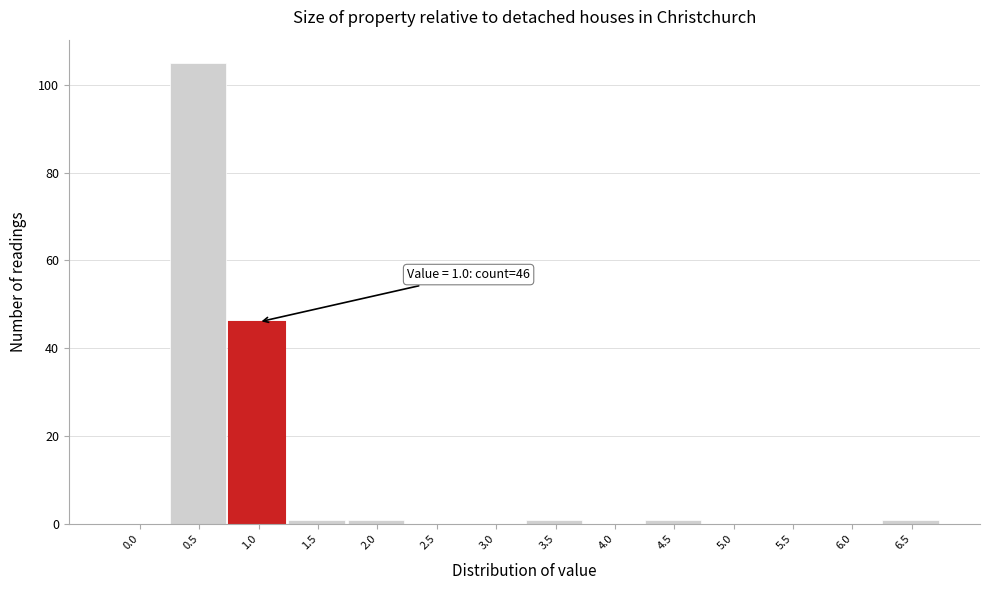

Reading left to right, transcribe all the data shown in this chart.

0.0=0	0.5=105	1.0=46	1.5=1	2.0=1	2.5=0	3.0=0	3.5=1	4.0=0	4.5=1	5.0=0	5.5=0	6.0=0	6.5=1